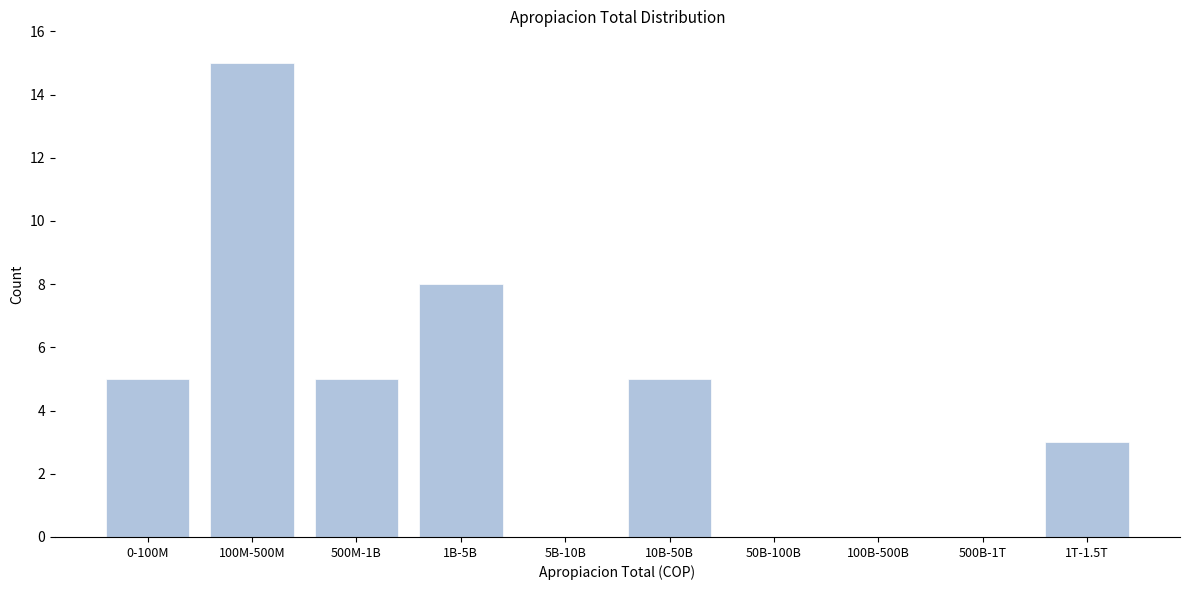

Reading left to right, extract all data points from this chart.

0-100M=5	100M-500M=15	500M-1B=5	1B-5B=8	5B-10B=0	10B-50B=5	50B-100B=0	100B-500B=0	500B-1T=0	1T-1.5T=3